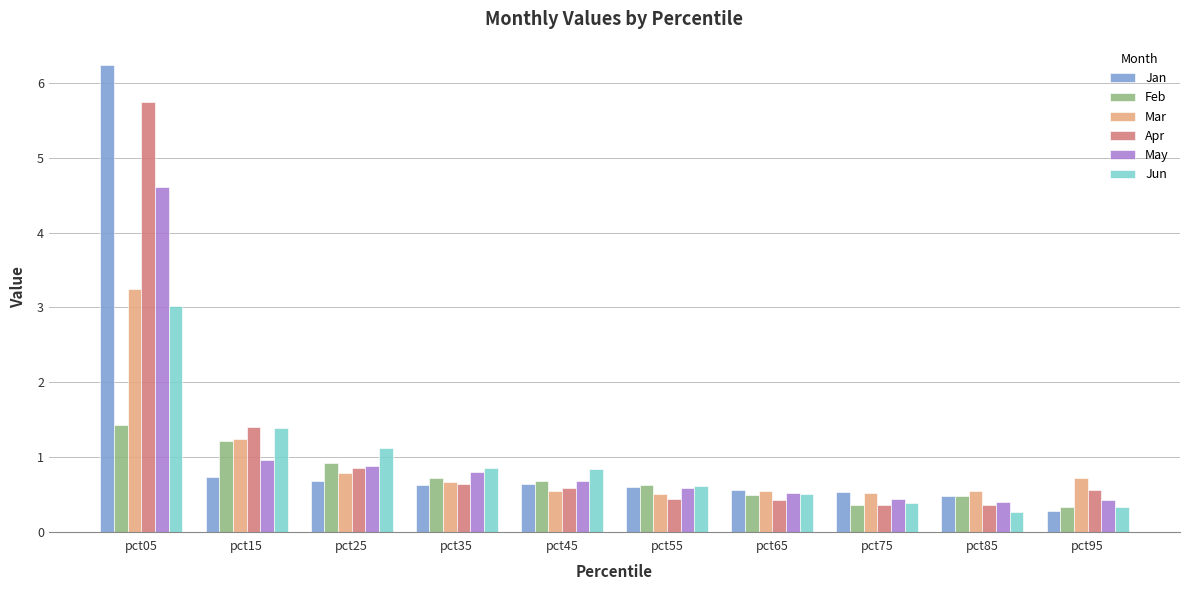

At which label does Mar reach its peak?

pct05